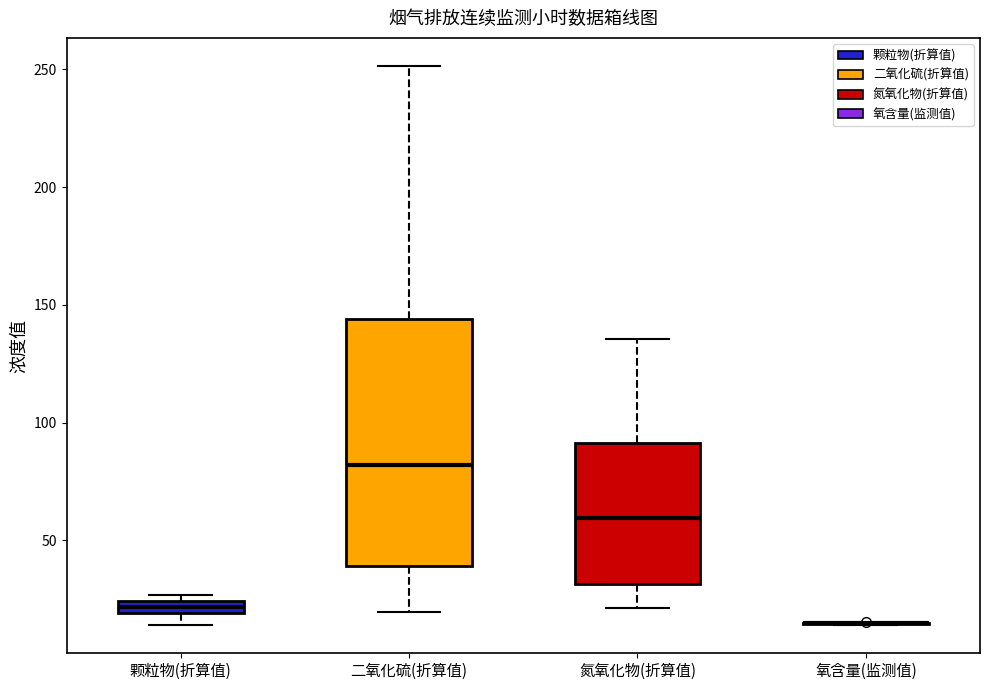

Comparing the boxes themselves (not the whiskers), which one is the tallest?

二氧化硫(折算值)